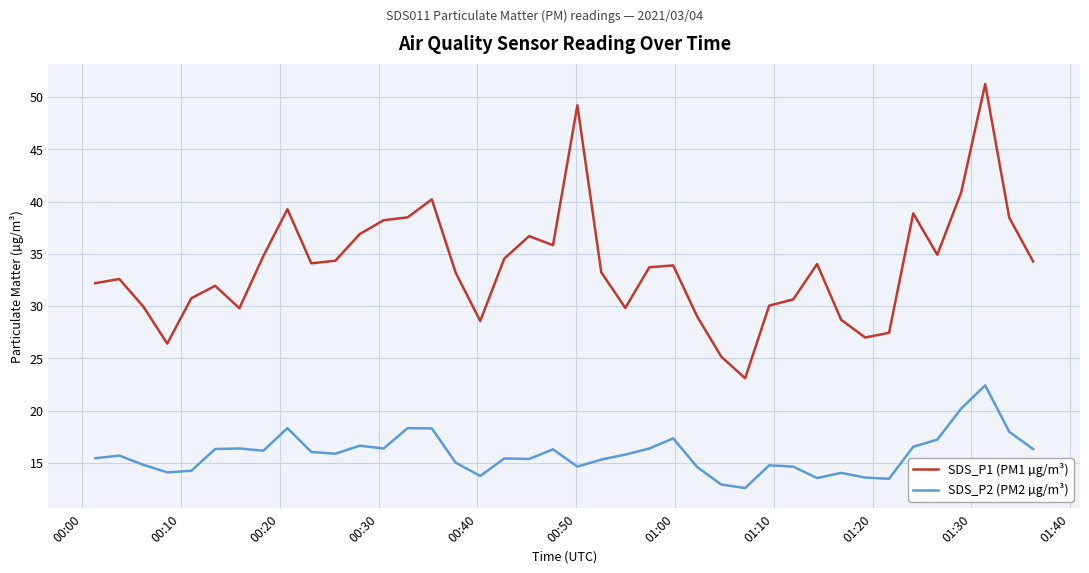

Which series has the largest range (max minus min)?

SDS_P1 (PM1 µg/m³)